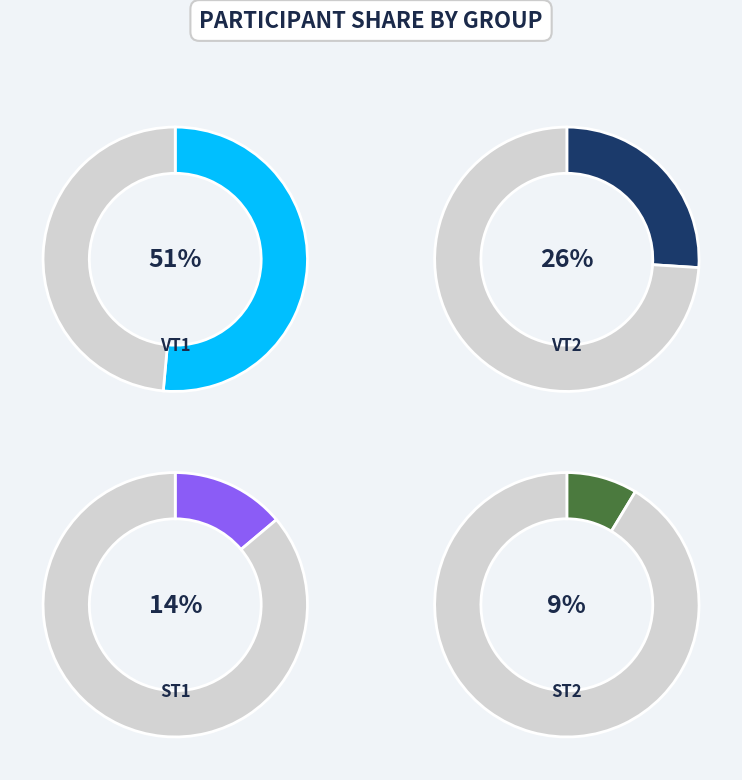

How many slices are in this pie chart?

4